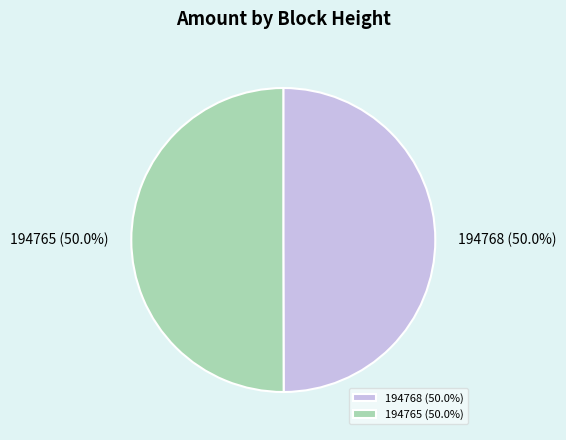

To the nearest percent, what is the difference between the largest and smallest slice percentages?

0%